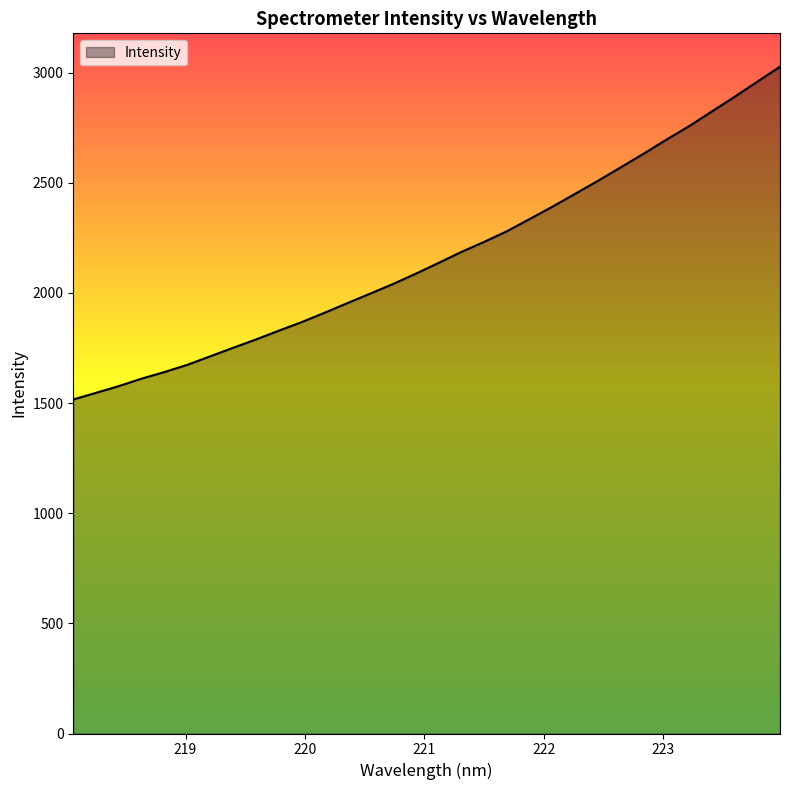

What is the smallest value displayed?

1516.3